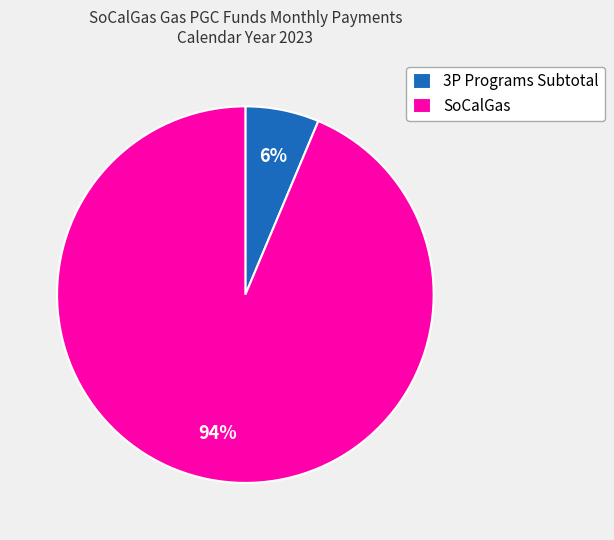

Combined, do SoCalGas and 3P Programs Subtotal account for over 50%?

Yes